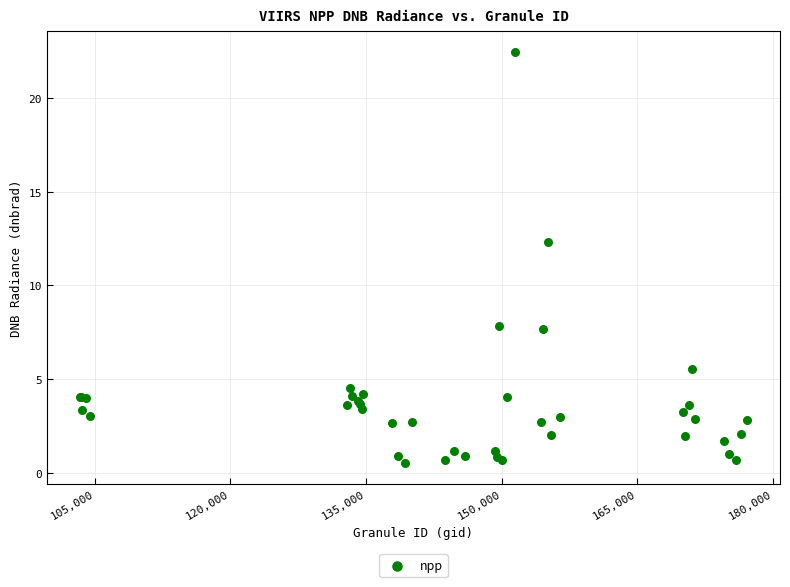

What Y value in the scatter plot is closest to 11?

12.3